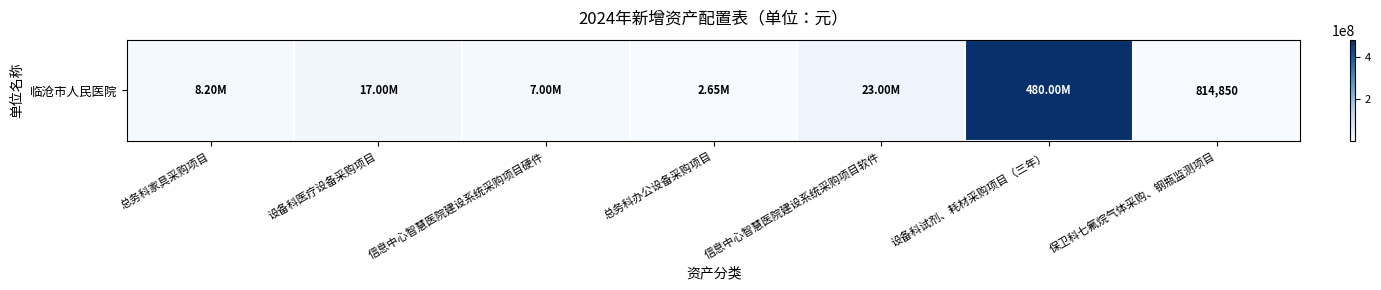

What is the sum of the values at 总务科办公设备采购项目 and 信息中心智慧医院建设系统采购项目软件?

25655000